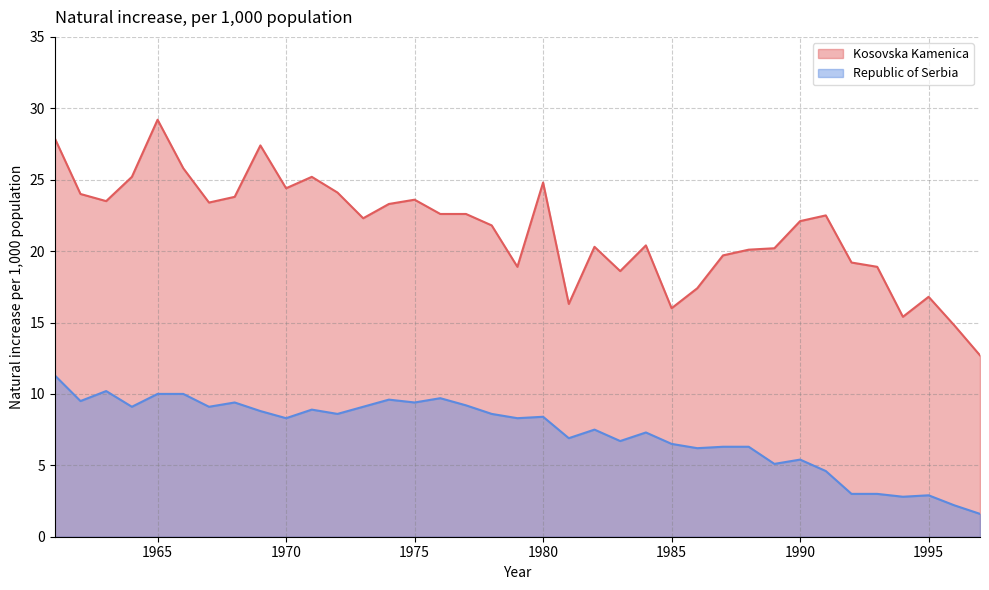

In Republic of Serbia, how many points are lower than both neighbors (excluding endpoints)?

12